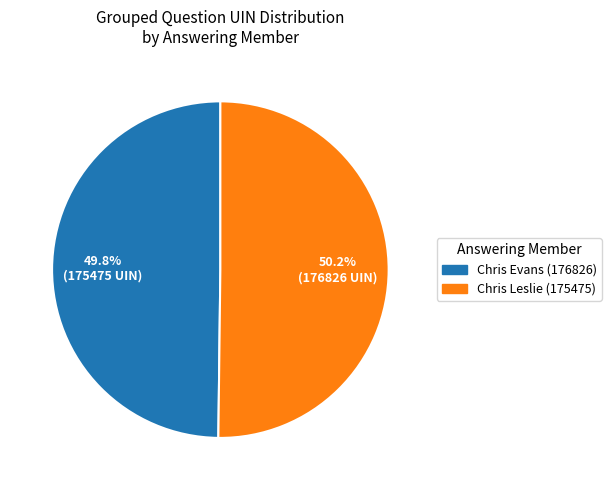

What percentage is NOT represented by Chris Leslie (175475)?

49.8%